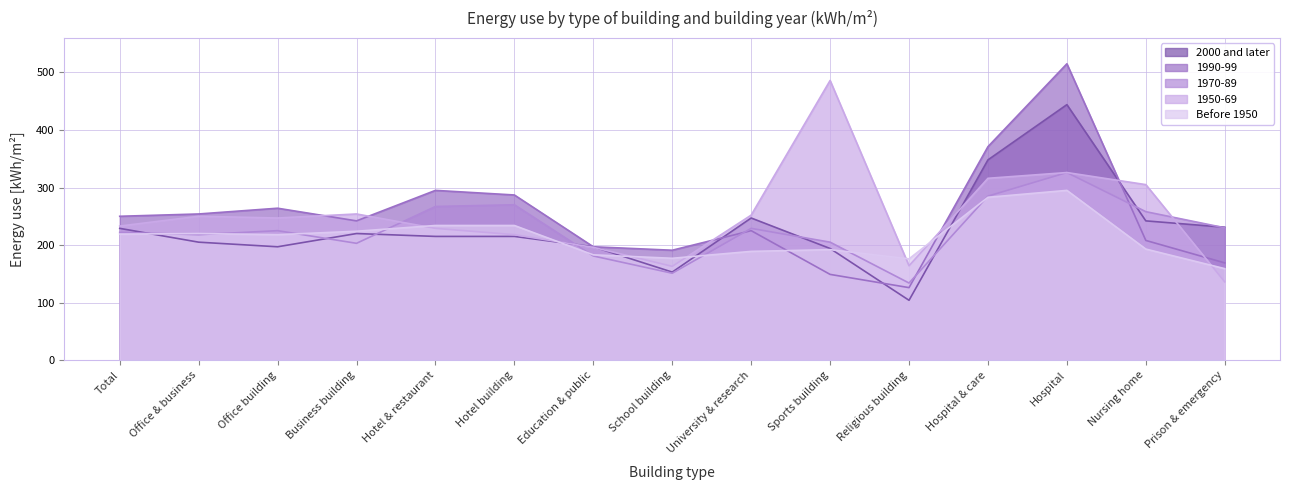

What is the maximum value shown in the chart?

515